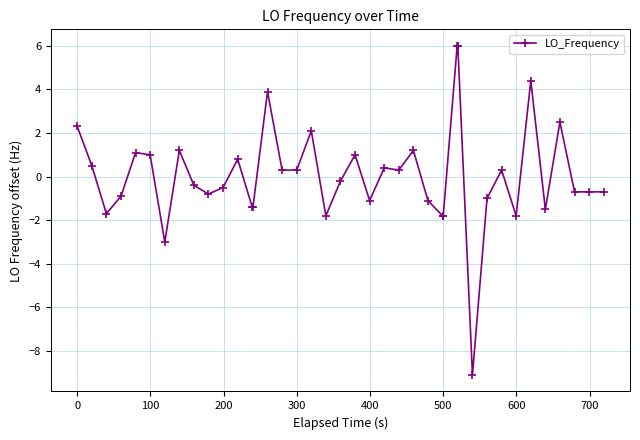

Reading left to right, transcribe all the data shown in this chart.

2.3	0.5	-1.7	-0.9	1.1	1.0	-3.0	1.2	-0.4	-0.8	-0.5	0.8	-1.4	-1.4	3.9	0.3	0.3	2.1	-1.8	-0.2	1.0	-1.1	0.4	0.3	1.2	-1.1	-1.8	-1.8	6.0	6.0	-9.1	-1.0	0.3	-1.8	4.4	-1.5	2.5	-0.7	-0.7	-0.7